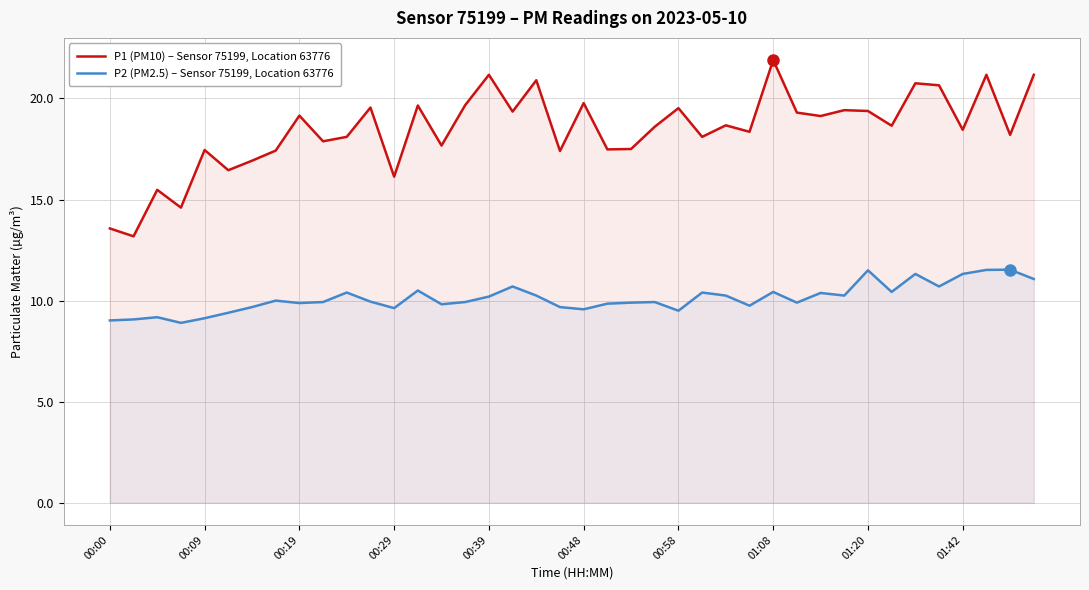

What is the value of the P2 (PM2.5) – Sensor 75199, Location 63776 point at the 15th from the left?

9.8